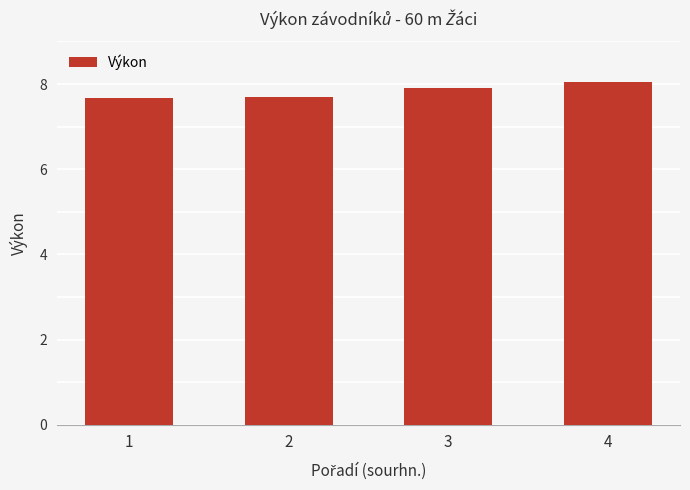

Reading left to right, list all the values displayed in this chart.

1=7.7	2=7.7	3=7.9	4=8.1